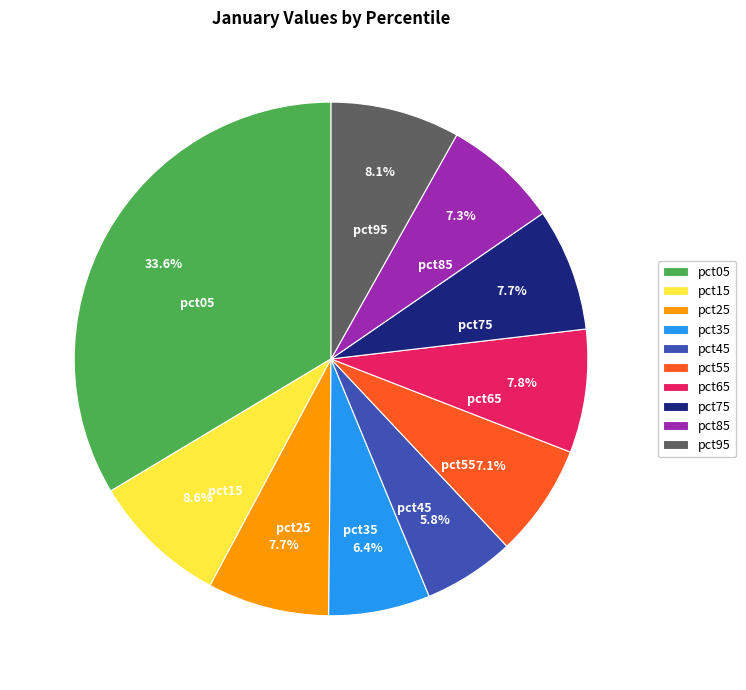

To the nearest percent, what is the difference between the pct05 and pct75 slice percentages?

26%